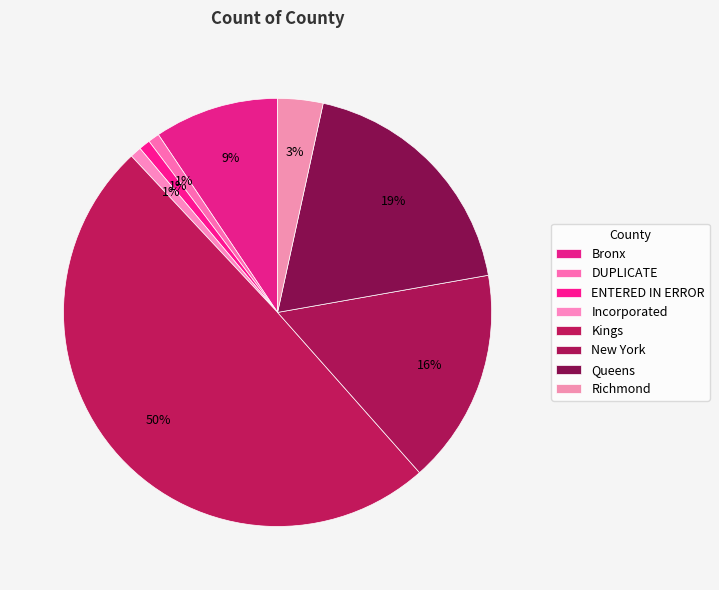

What is the largest slice in the pie chart?

Kings